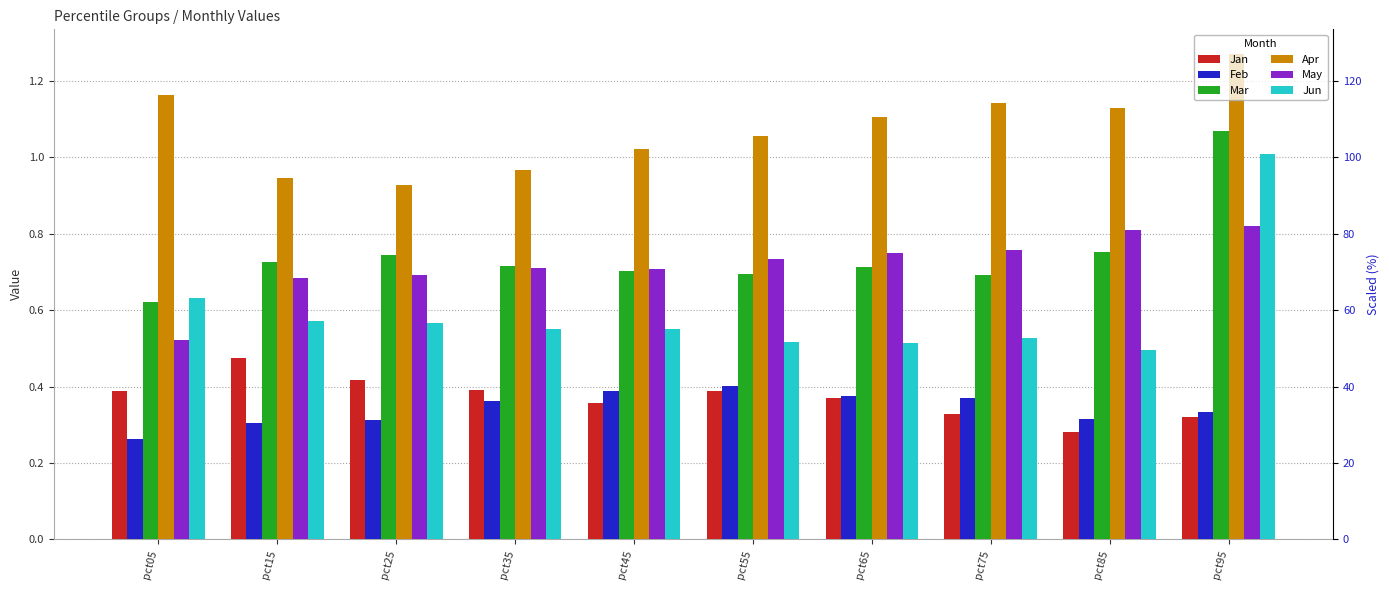

How many categories are shown in the chart?

10